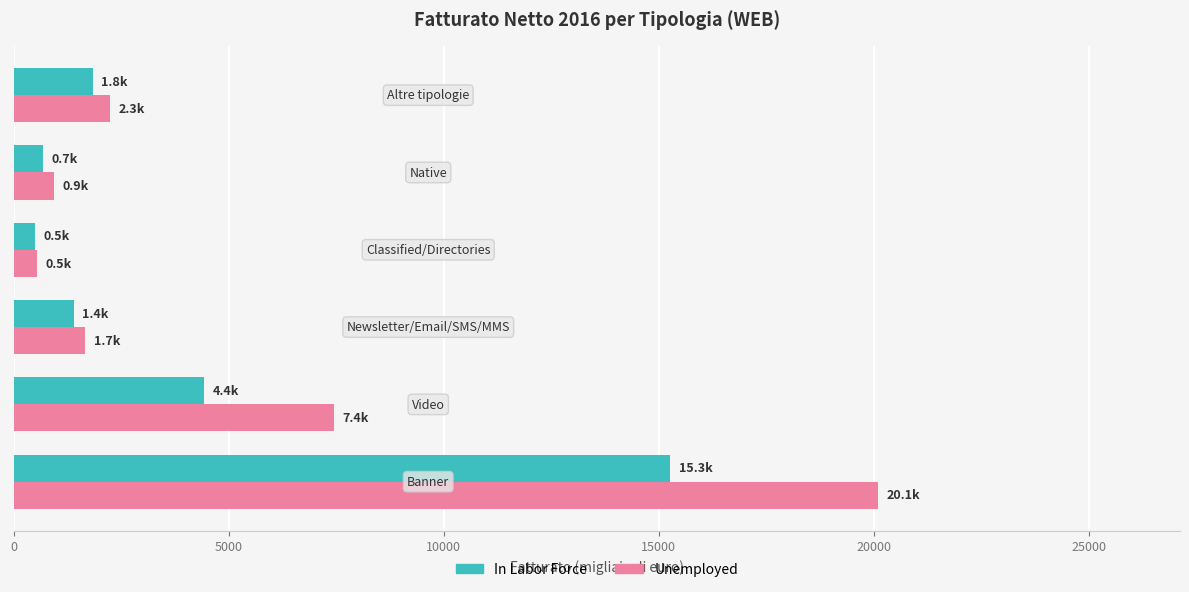

What is the maximum value for In Labor Force?

15264.3